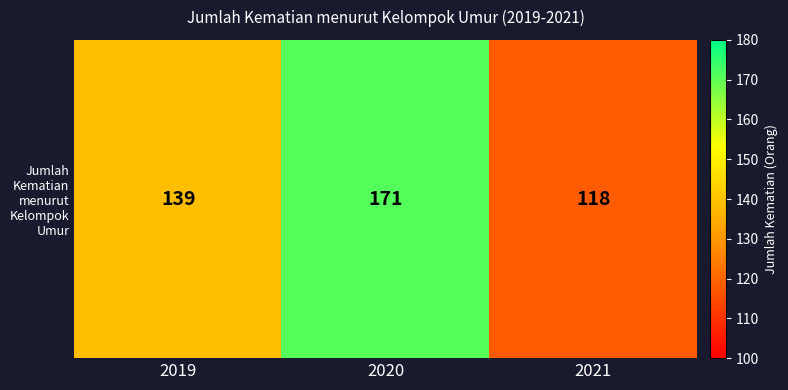

Count the values in the range 118 to 171.

3